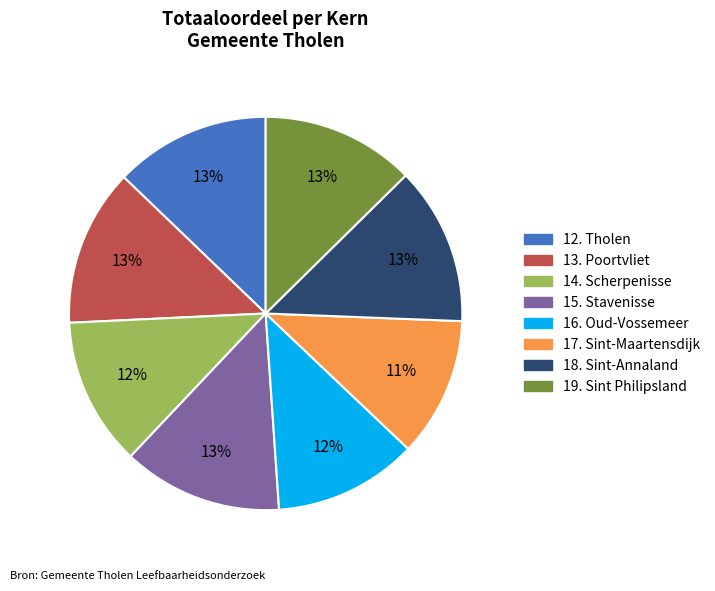

To the nearest percent, what portion does 16. Oud-Vossemeer represent?

12%